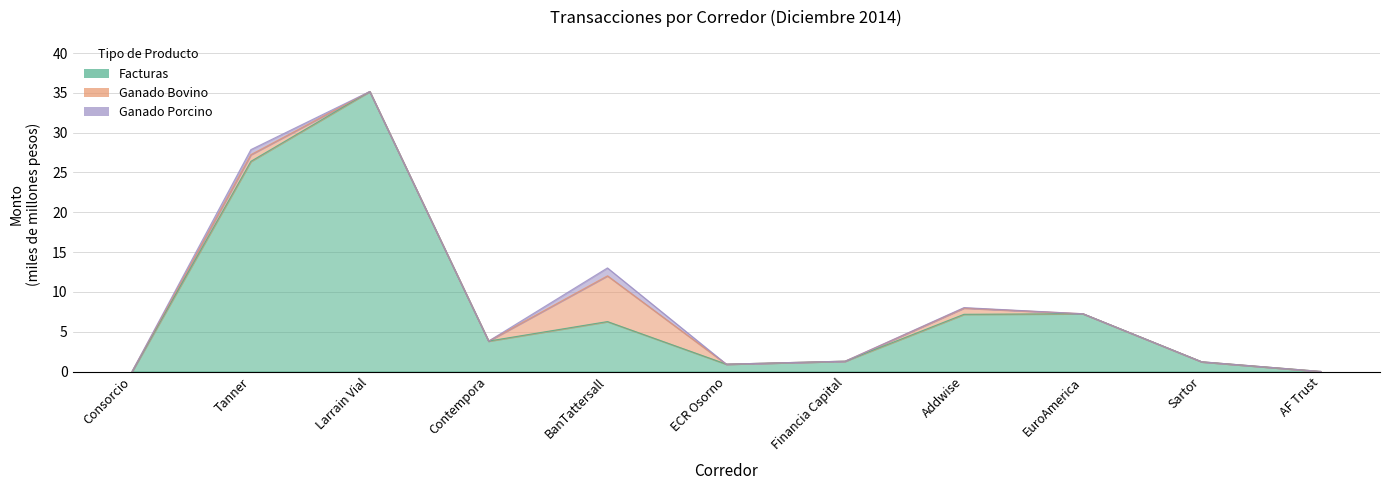

How many positive values does the Facturas series have?

10